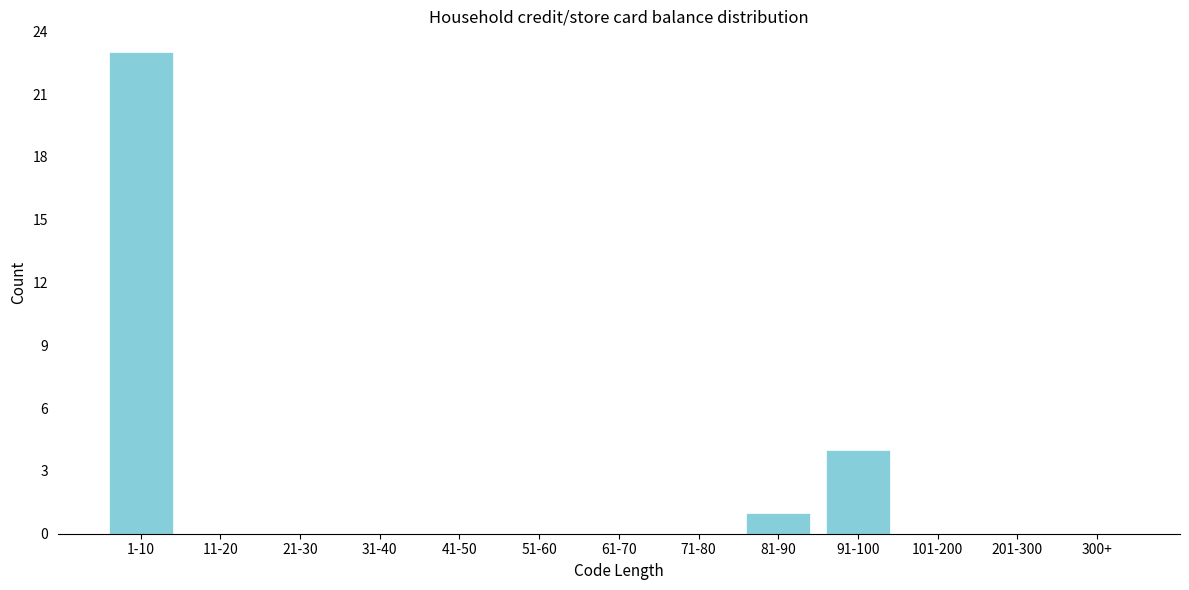

Reading left to right, what are all the values shown in this chart?

1-10=23	11-20=0	21-30=0	31-40=0	41-50=0	51-60=0	61-70=0	71-80=0	81-90=1	91-100=4	101-200=0	201-300=0	300+=0